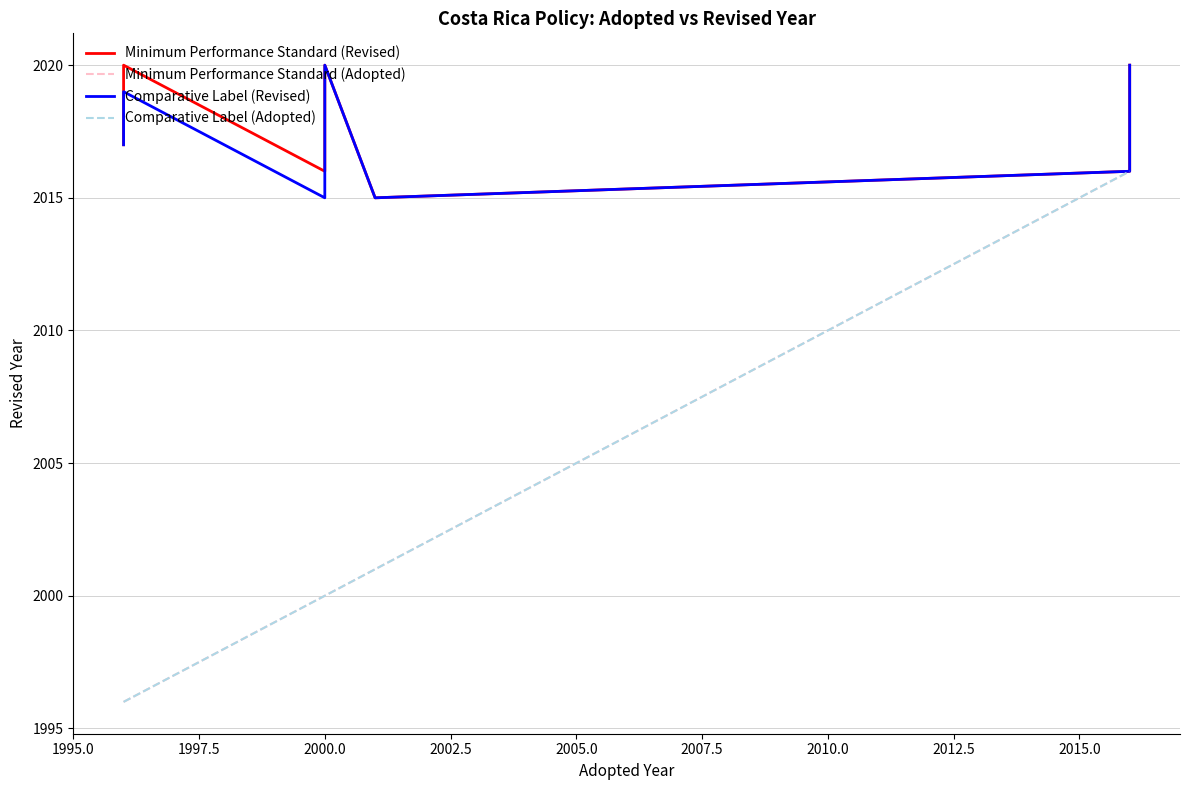

How many data points in Minimum Performance Standard (Revised) are above 2017?

4